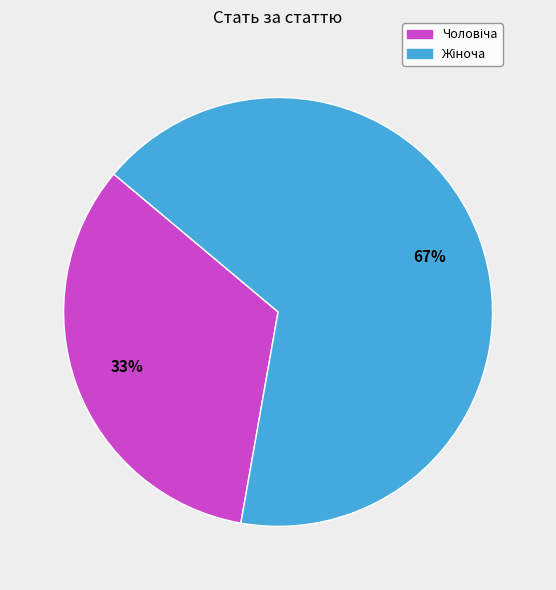

Count the number of slices in the pie.

2